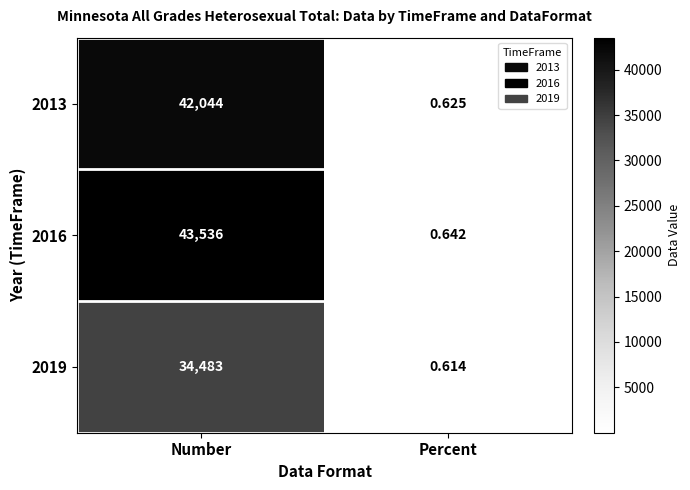

At which category does the chart reach its peak across all series?

Number